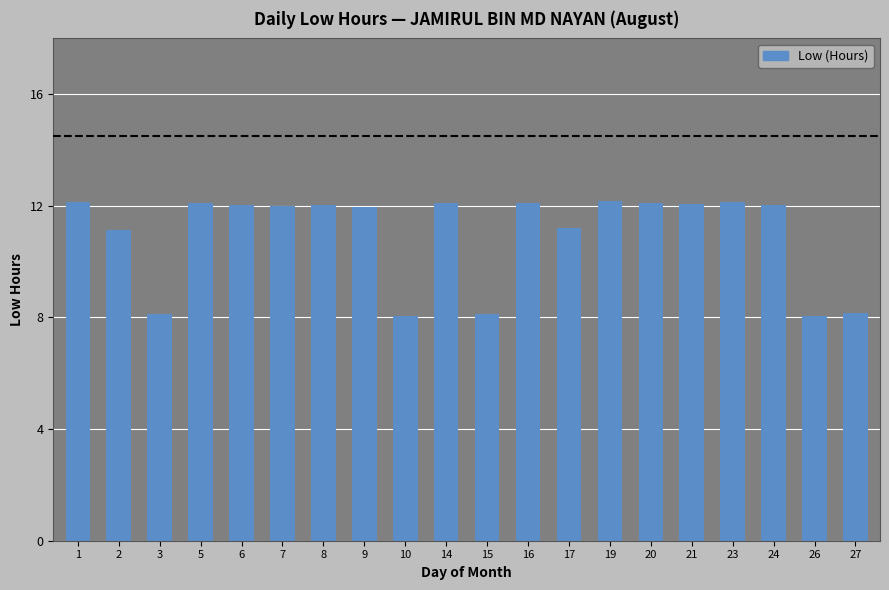

The chart shows a value of 11.2 at 17. True or false?

True